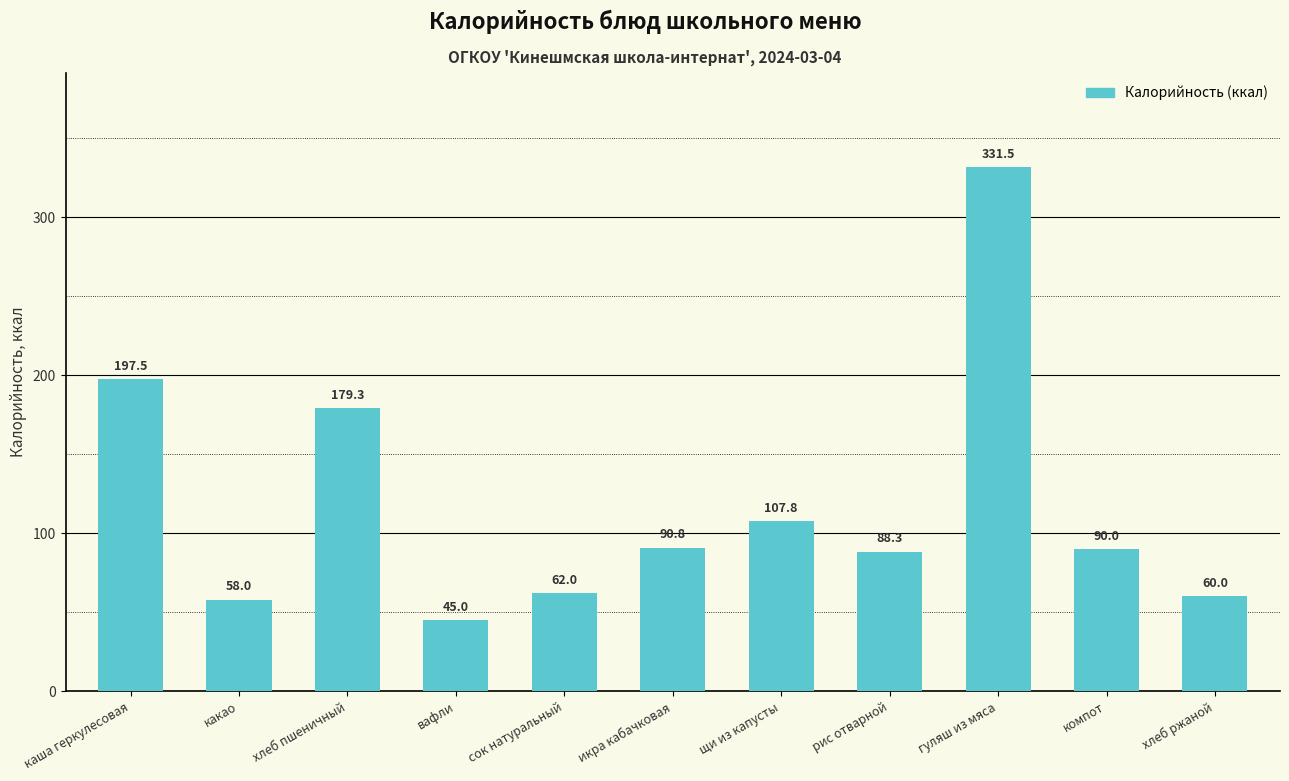

Reading left to right, extract all data points from this chart.

каша геркулесовая=197.5	какао=58.0	хлеб пшеничный=179.3	вафли=45.0	сок натуральный=62.0	икра кабачковая=90.8	щи из капусты=107.8	рис отварной=88.3	гуляш из мяса=331.5	компот=90.0	хлеб ржаной=60.0